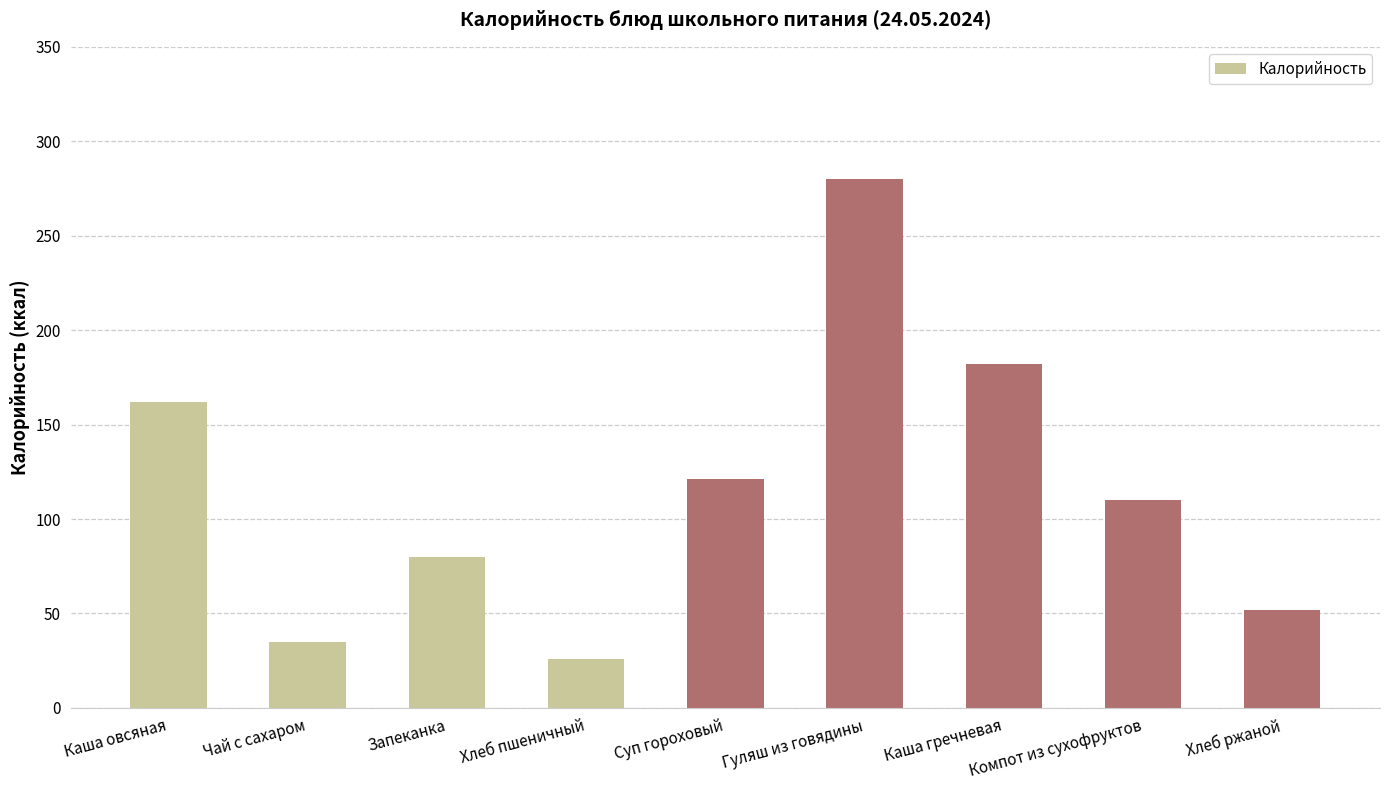

What is the sum of all values?

1048